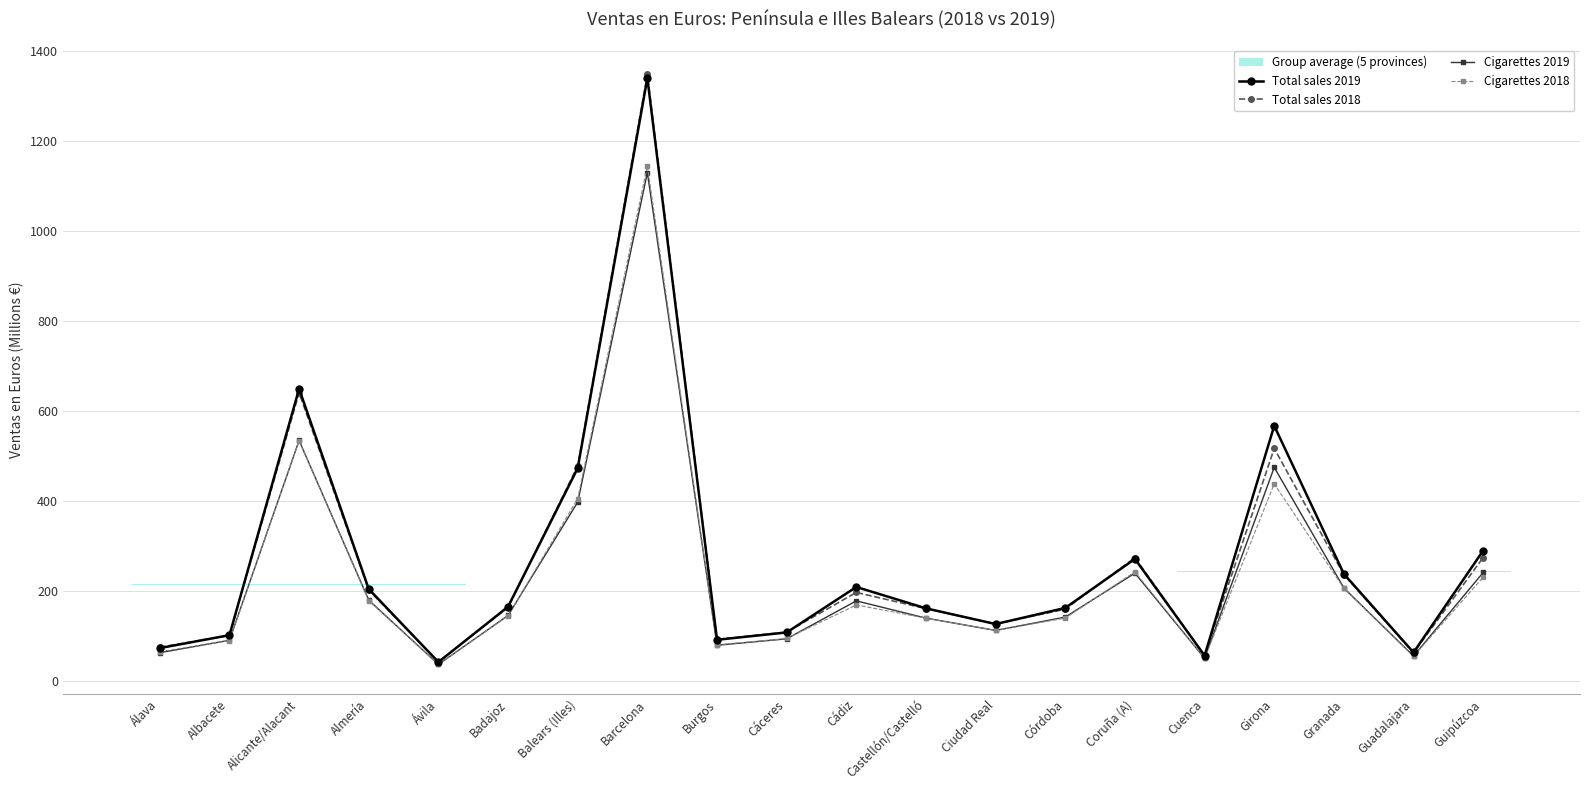

Which series changed the most between Almería and Badajoz?

Total sales 2019